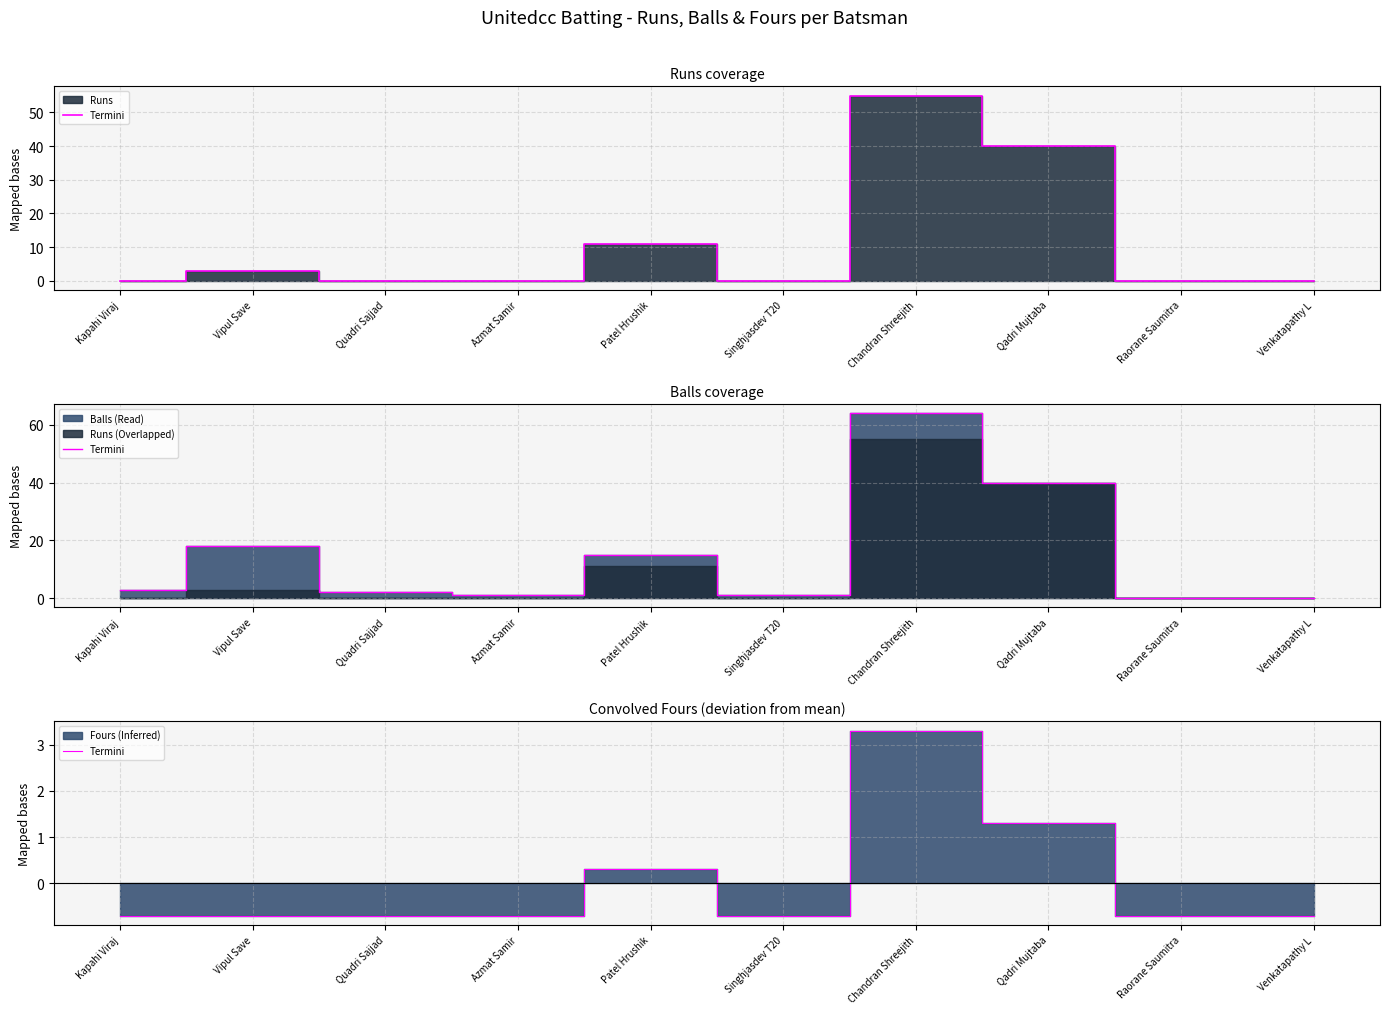

Where is the data nearest to the value 1?

Qadri Mujtaba